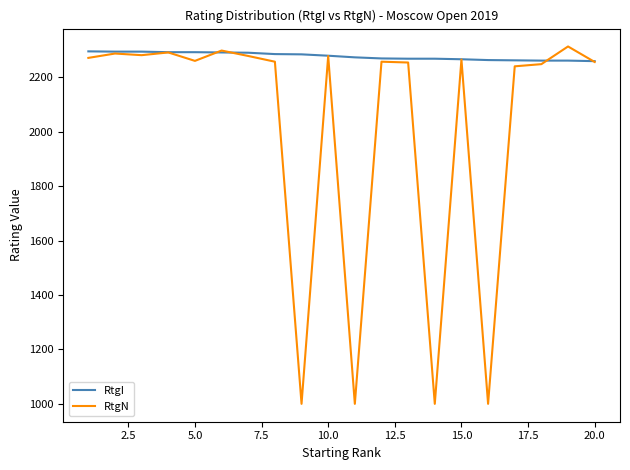

Rank the series by their average value, from lowest to highest.

RtgN, RtgI